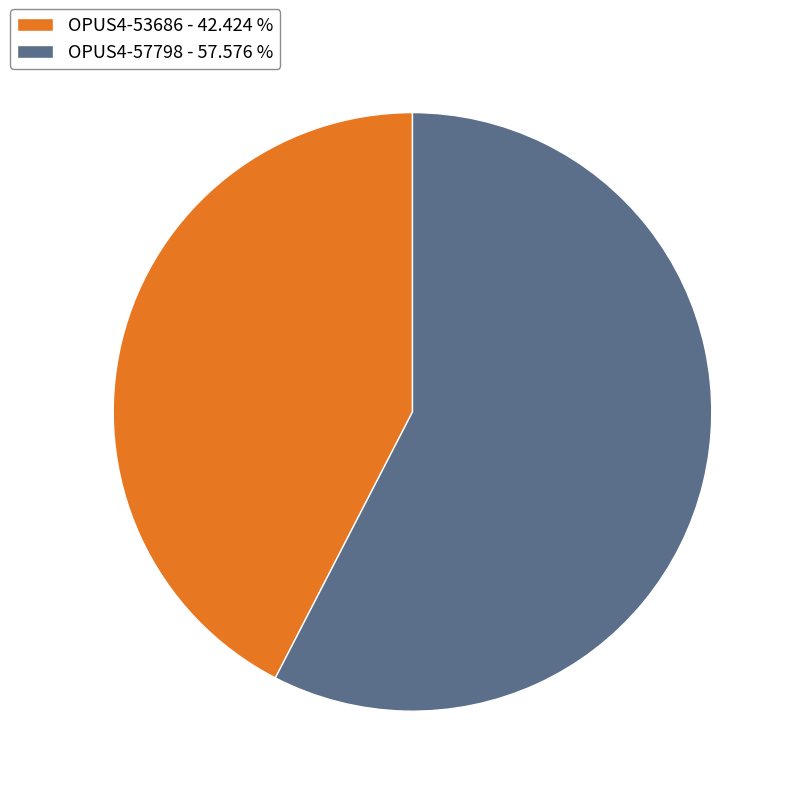

Between OPUS4-53686 and OPUS4-57798, which is larger?

OPUS4-57798